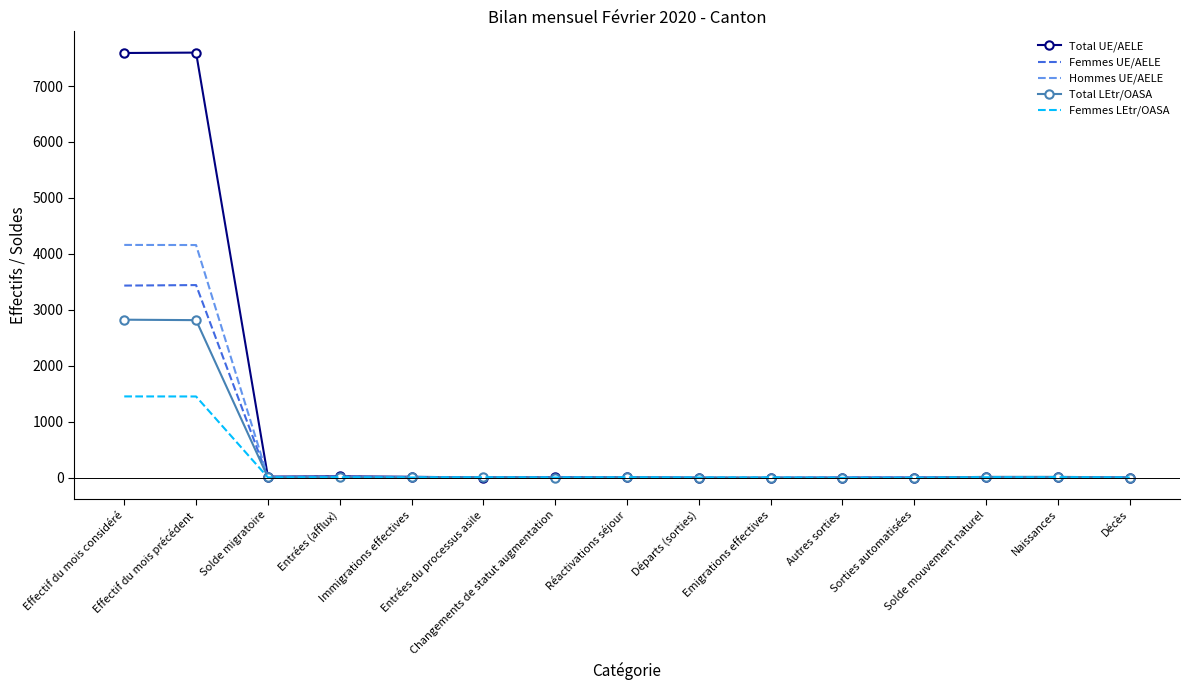

What is the highest value of the Total UE/AELE series?

7598